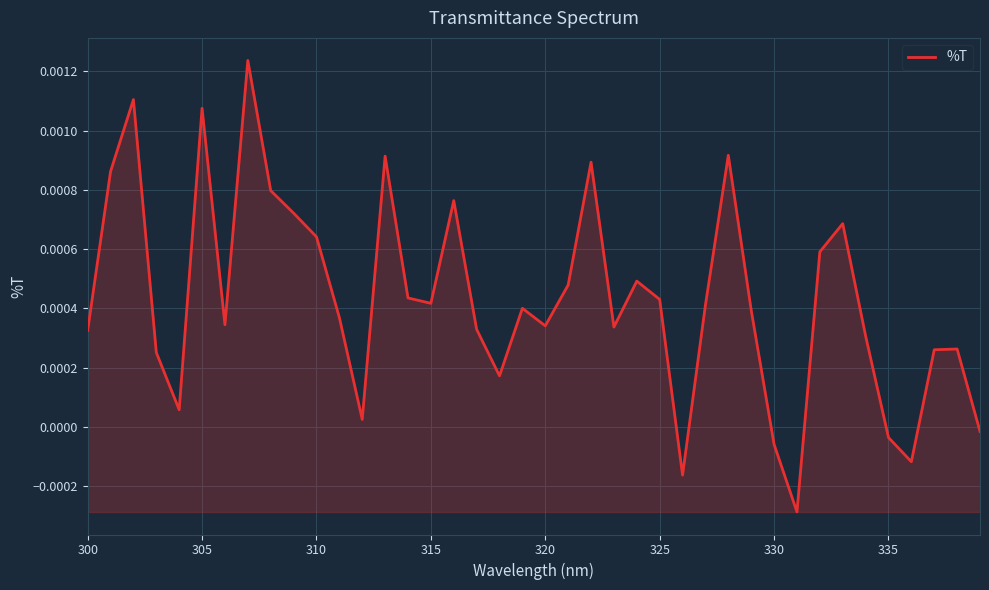

Does the chart have visible grid lines?

Yes